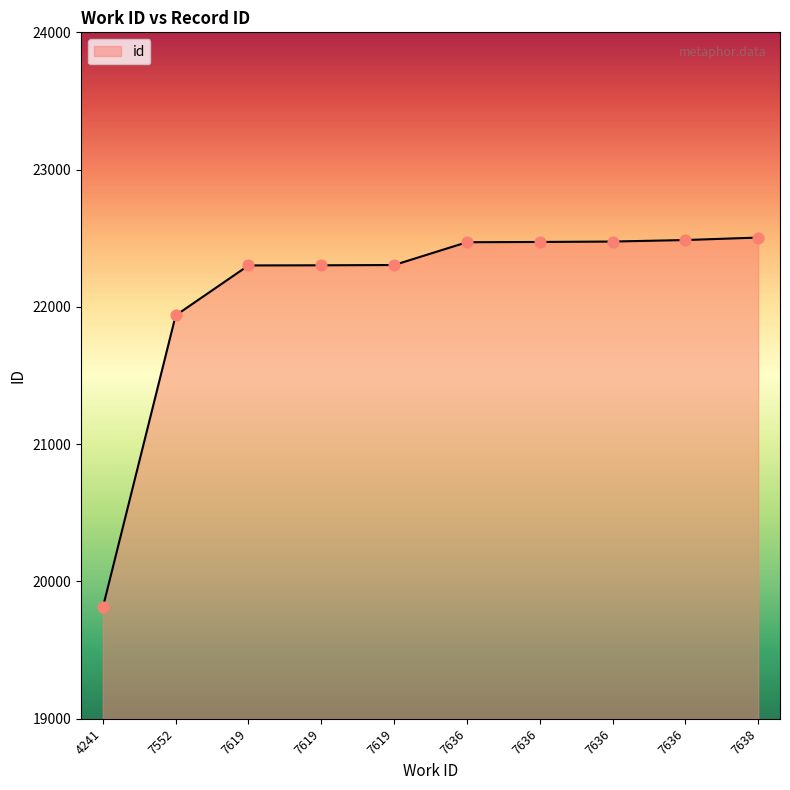

Which has a higher value, 7619 or 7552?

7619